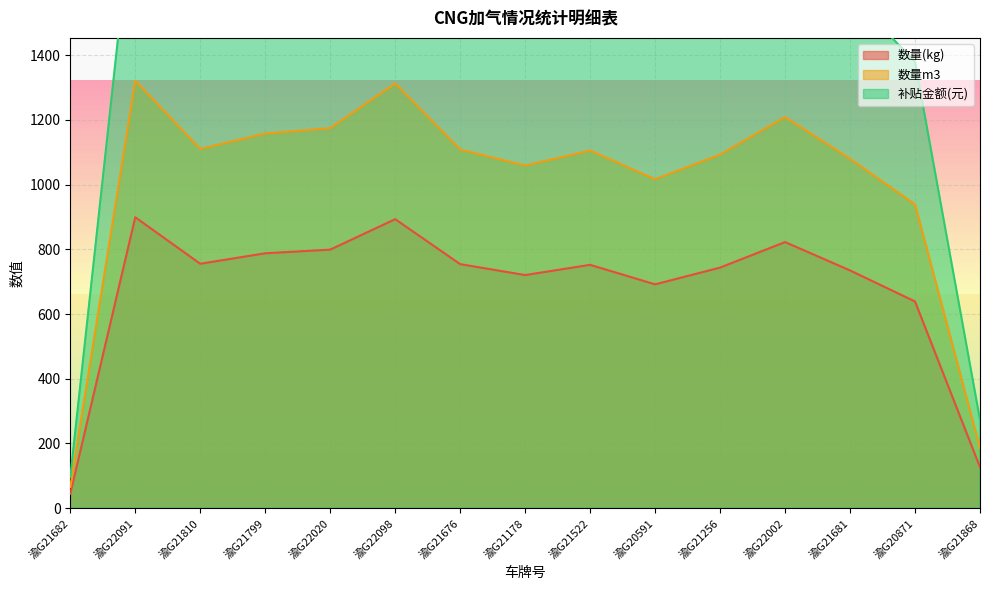

What is the lowest value of the 数量(kg) series?

44.4